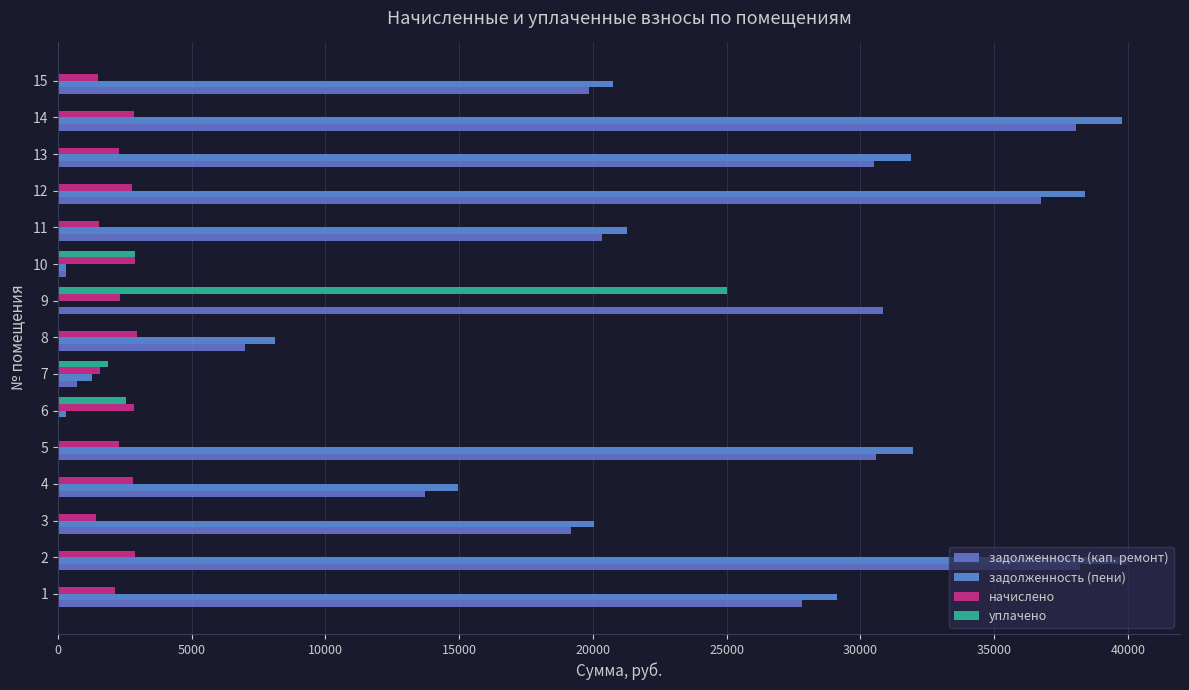

What is the minimum value for задолженность (кап. ремонт)?

0.5